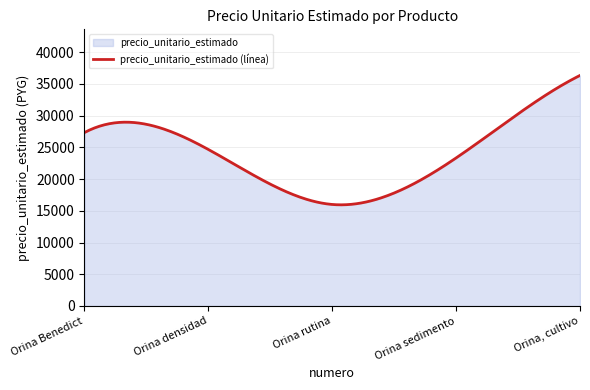

Reading left to right, extract all data points from this chart.

1=27333	2=24667	3=16000	4=23333	5=36333